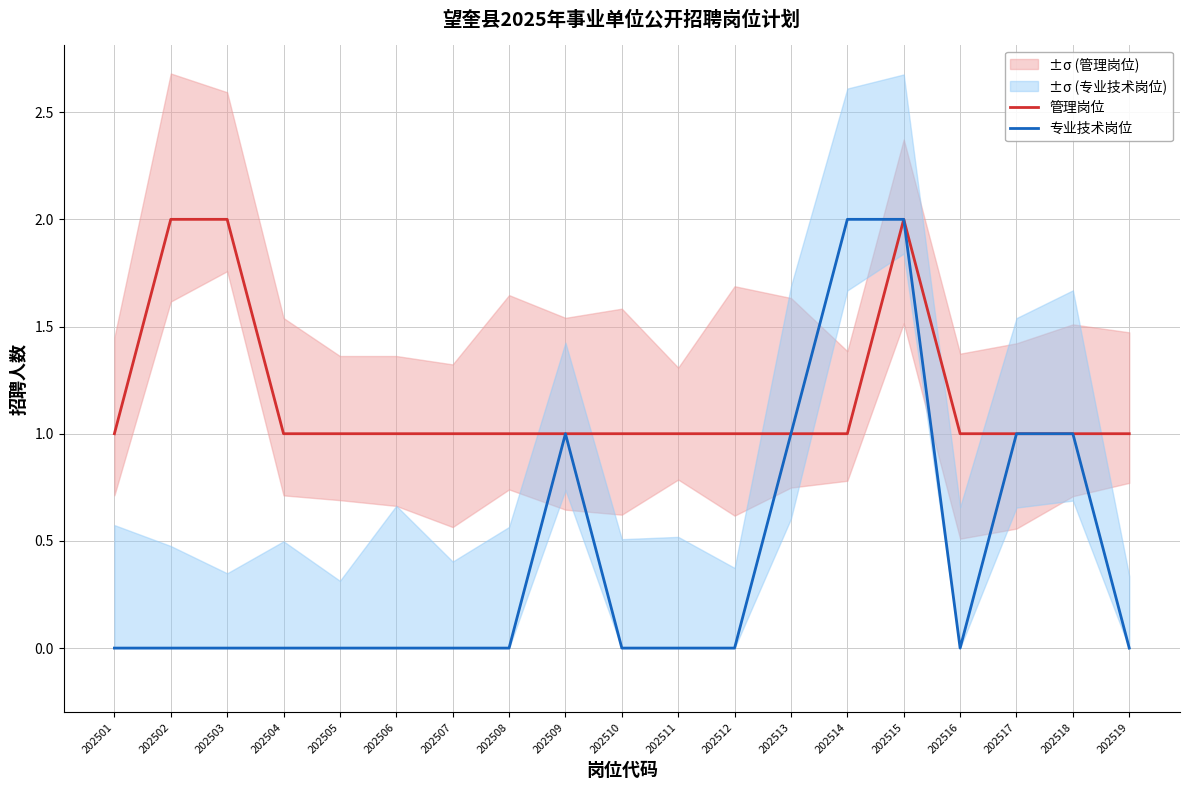

Is the value of 专业技术岗位 at 202506 greater than the value of 管理岗位 at 202503?

No